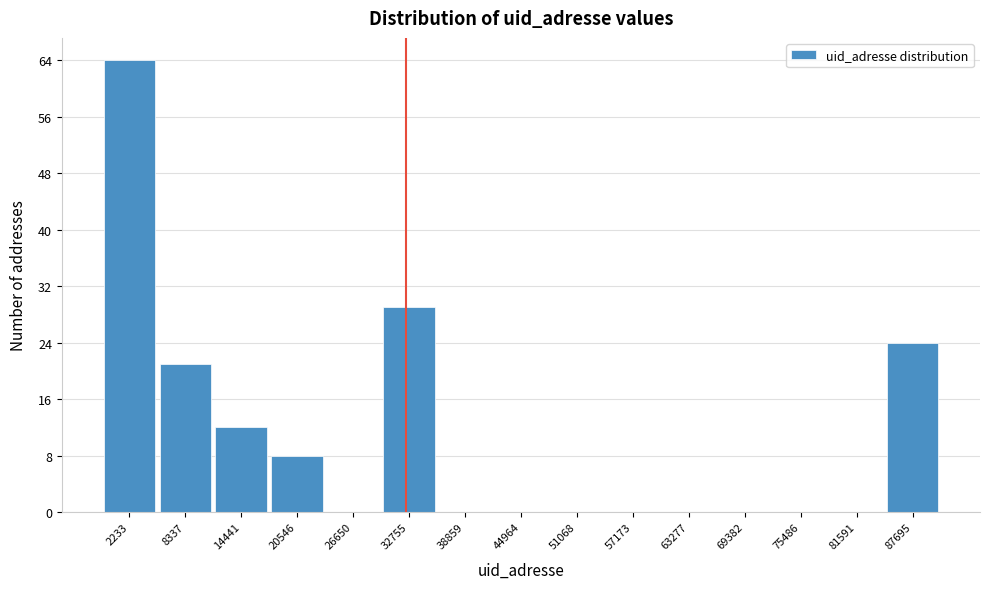

Reading left to right, transcribe all the data shown in this chart.

2233=64	8337=21	14441=12	20546=8	26650=0	32755=29	38859=0	44964=0	51068=0	57173=0	63277=0	69382=0	75486=0	81591=0	87695=24